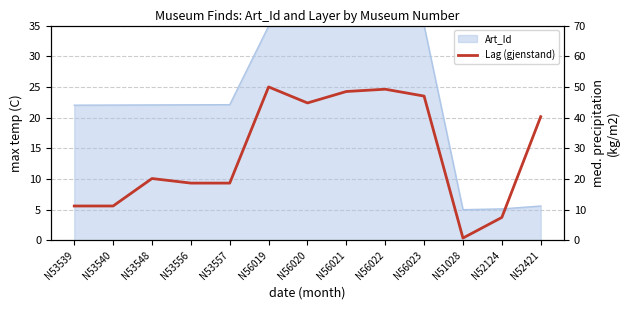

True or false: there are more than 0 points higher than both neighbors.

True